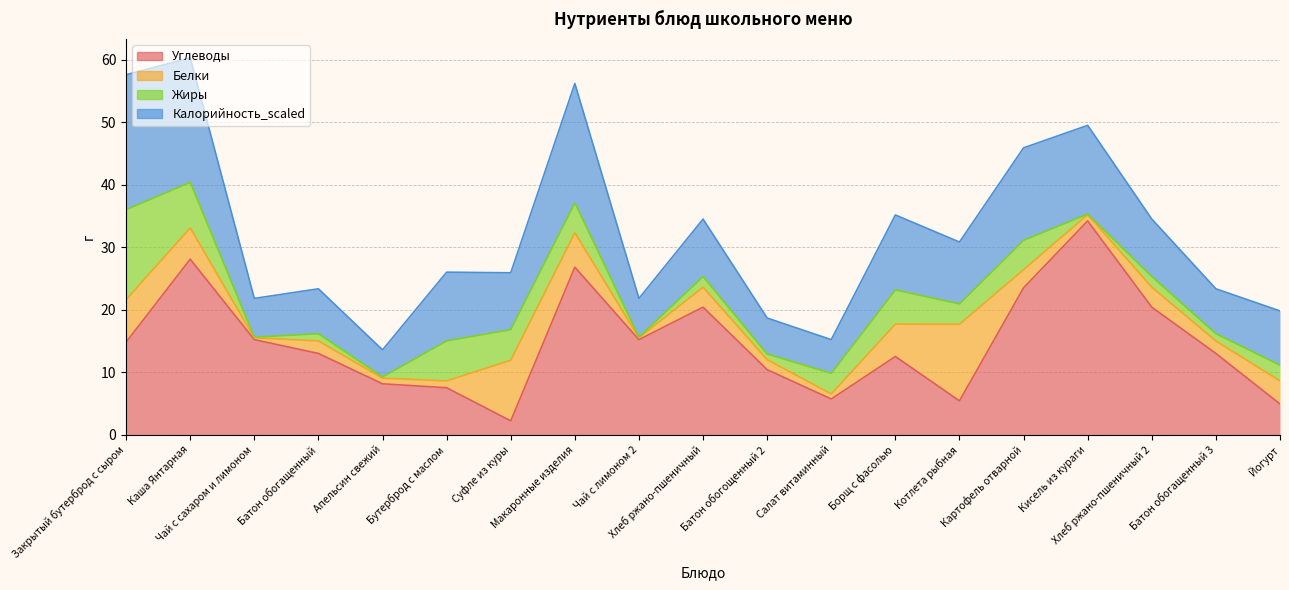

At which label is Жиры closest to 7?

Каша Янтарная